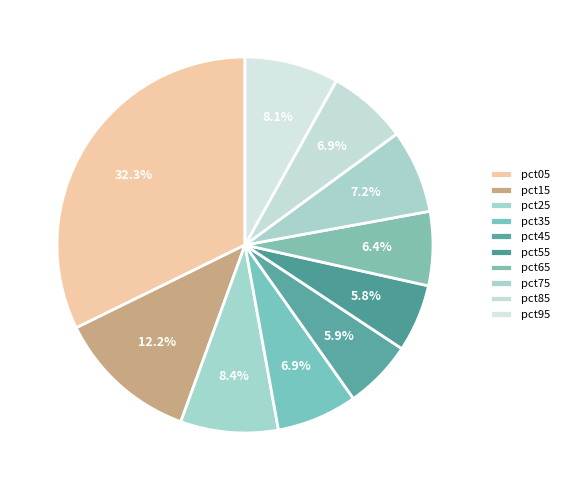

How many segments does this pie chart have?

10